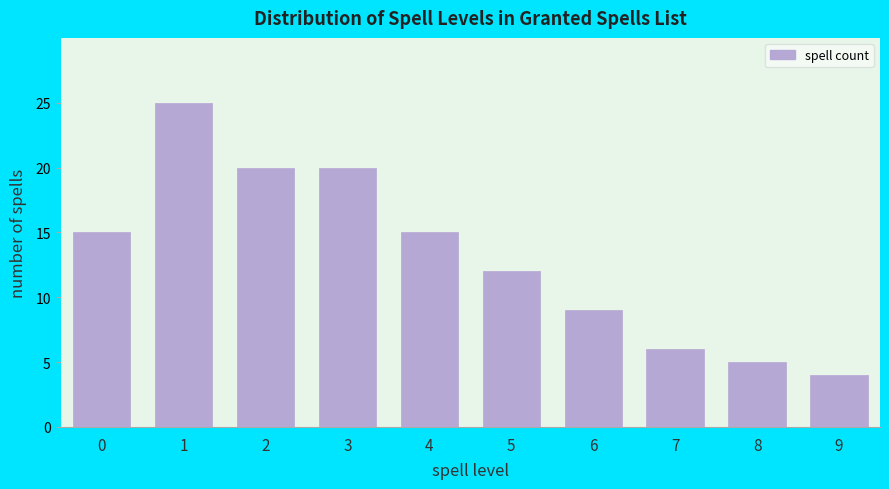

Reading left to right, extract all data points from this chart.

15	25	20	20	15	12	9	6	5	4